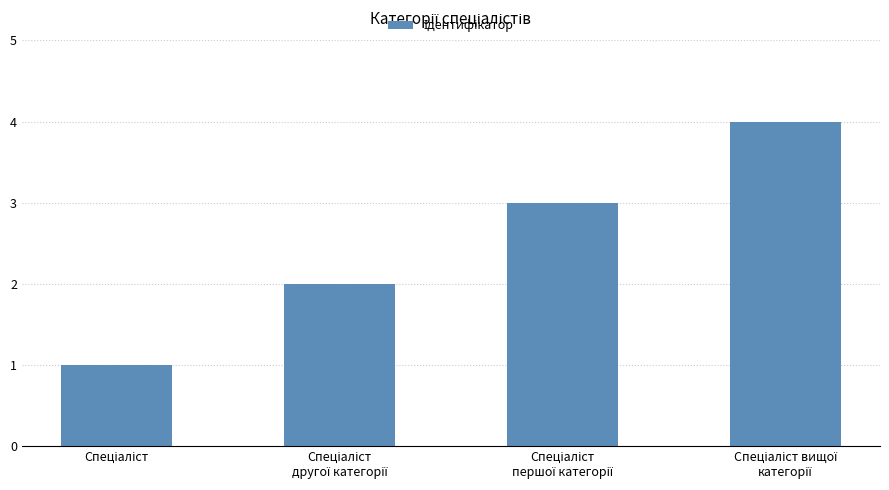

How many distinct data groups are displayed?

1